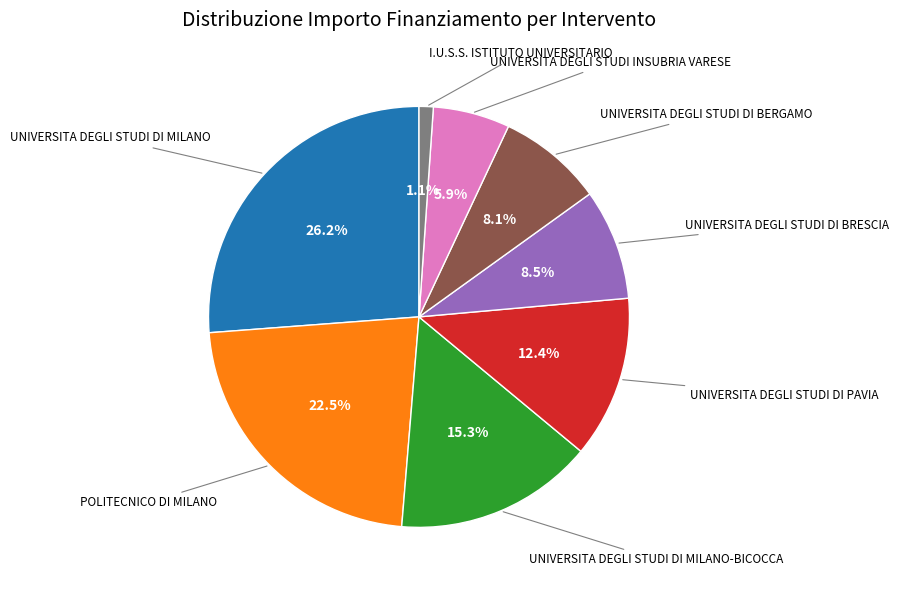

Does any single category account for the majority?

No